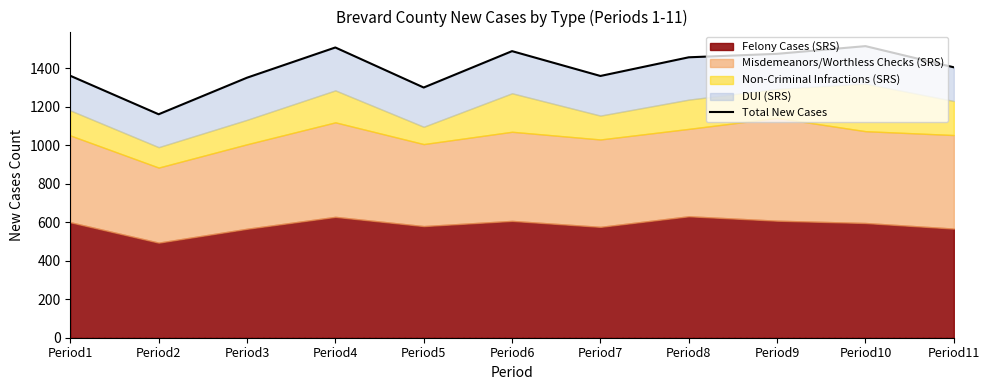

Approximately how many times larger is the value at Period9 compared to Period2?

1.3